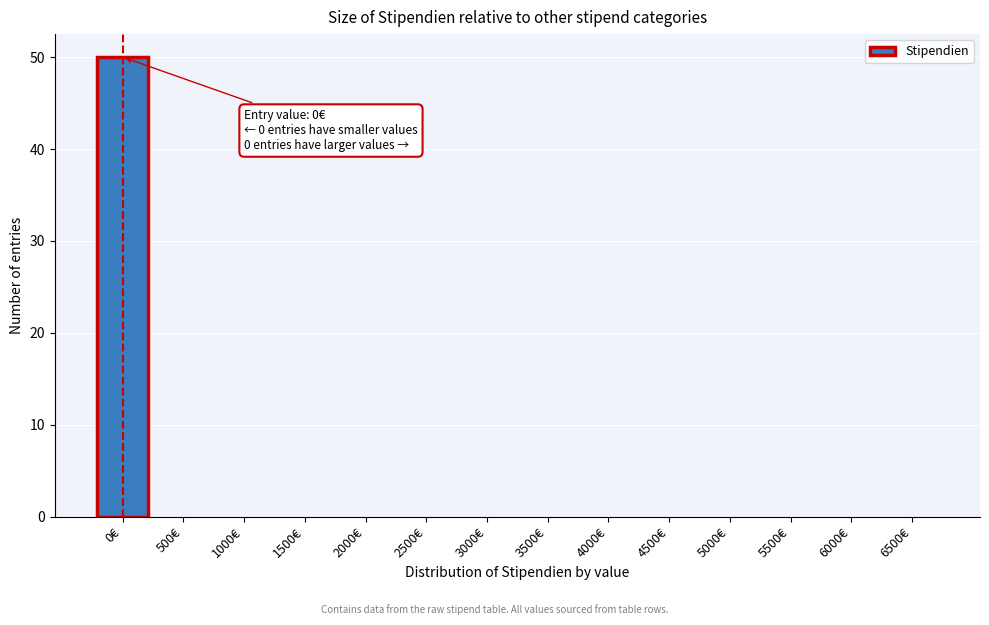

Reading right to left, list all the values displayed in this chart.

6500€=0	6000€=0	5500€=0	5000€=0	4500€=0	4000€=0	3500€=0	3000€=0	2500€=0	2000€=0	1500€=0	1000€=0	500€=0	0€=50